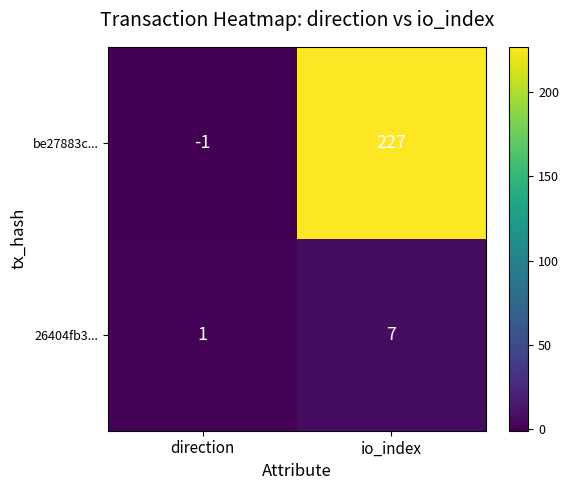

Reading right to left, list all the values displayed in this chart.

be27883c...: io_index=227	direction=-1
26404fb3...: io_index=7	direction=1